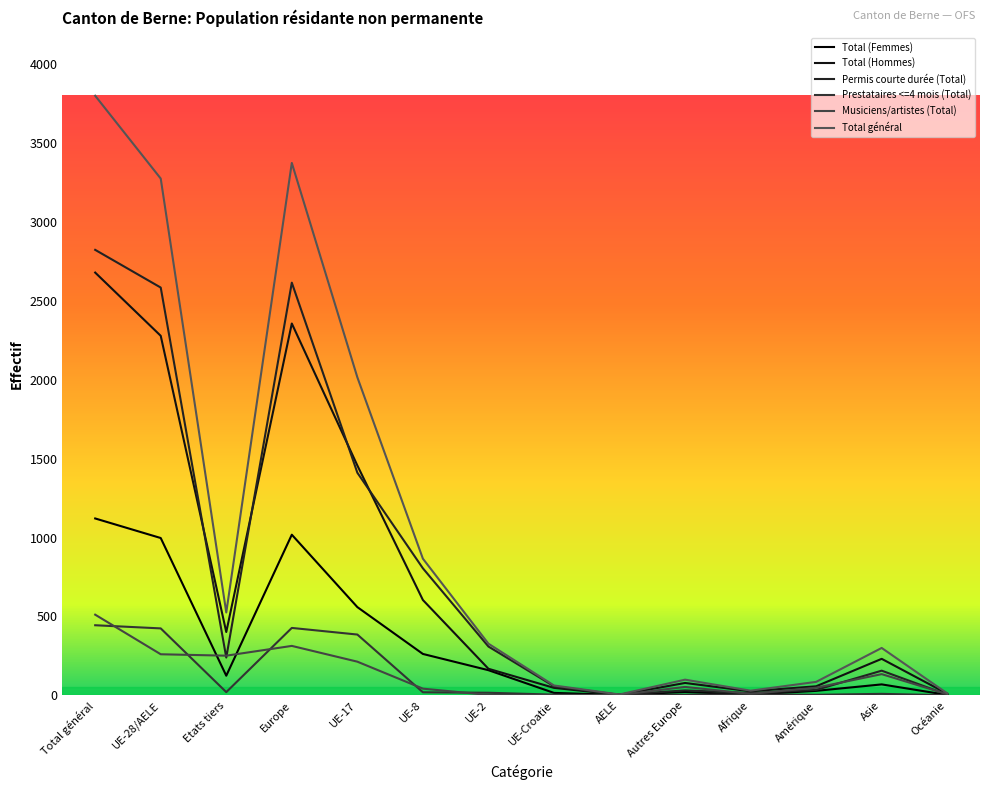

Where is the first local maximum for Prestataires <=4 mois (Total)?

Europe